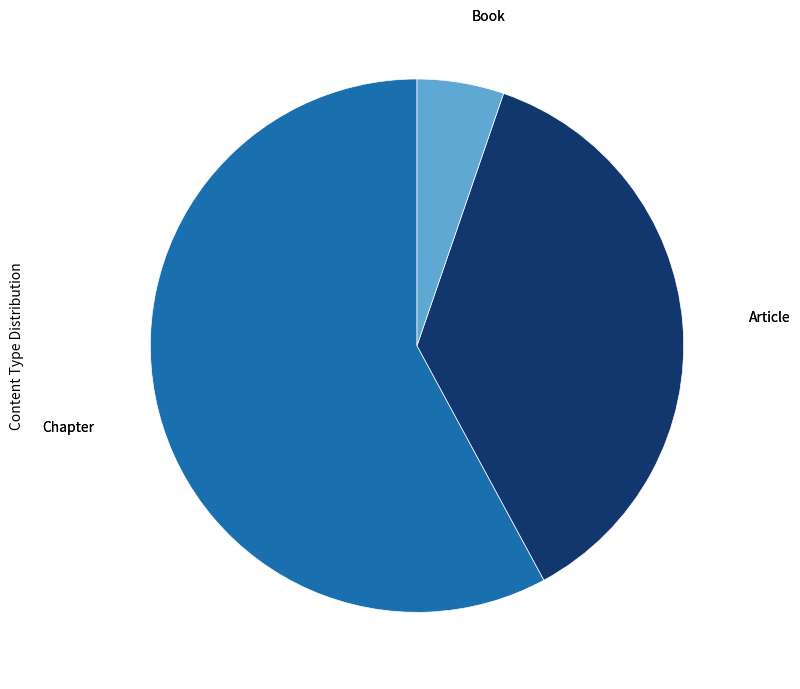

What is the largest slice in the pie chart?

Chapter